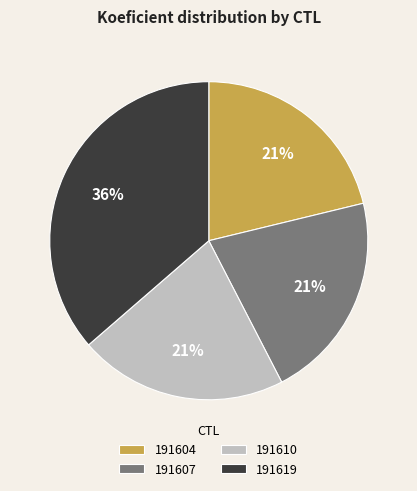

Which slice is the largest?

191619